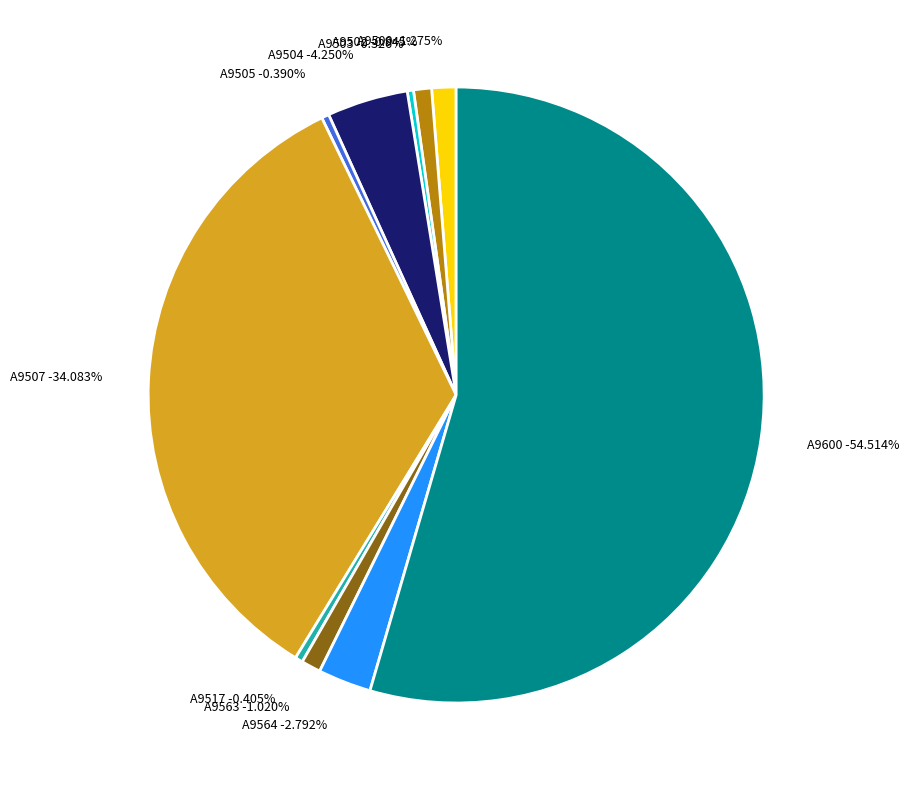

Which category has the smallest portion of the pie?

A9503